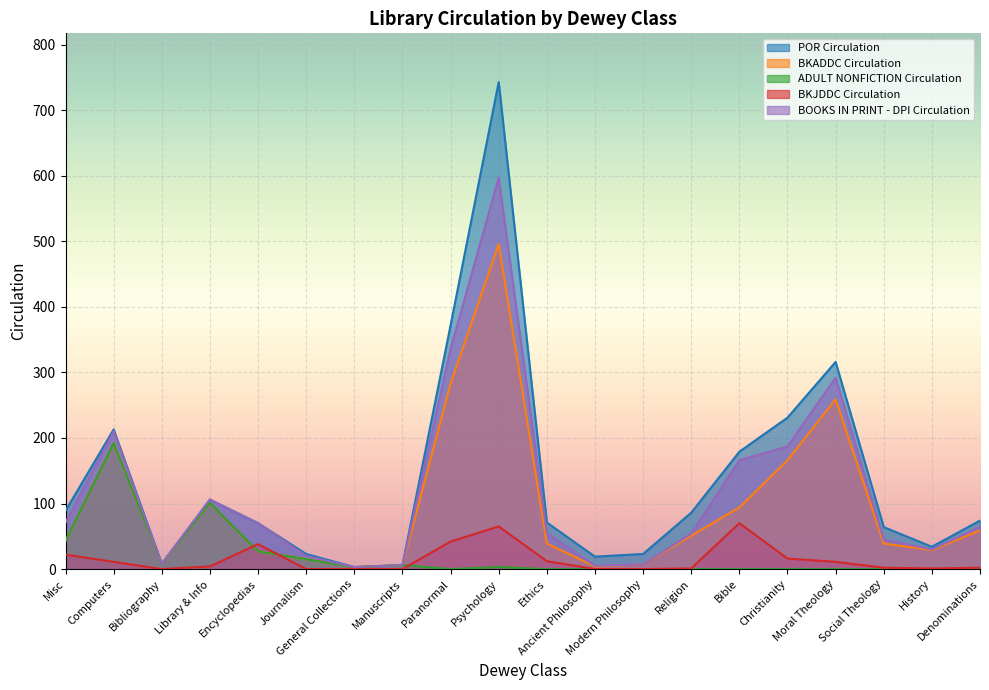

Does the chart display data point markers on the line(s)?

No